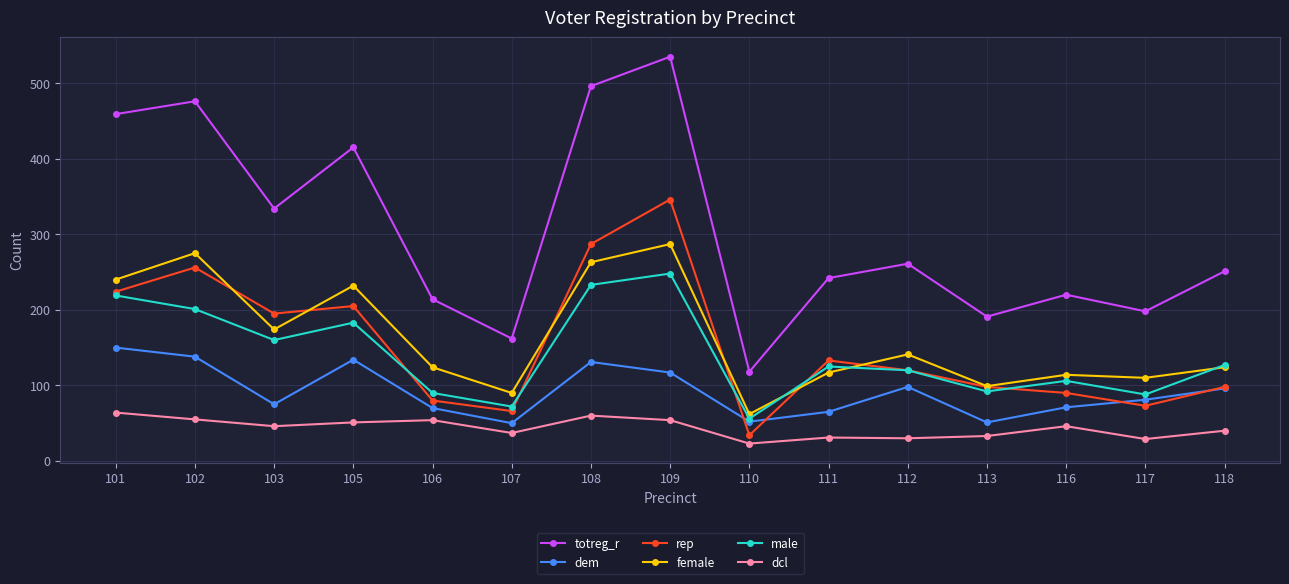

What is the value of the rep point at the 2nd from the left?

256